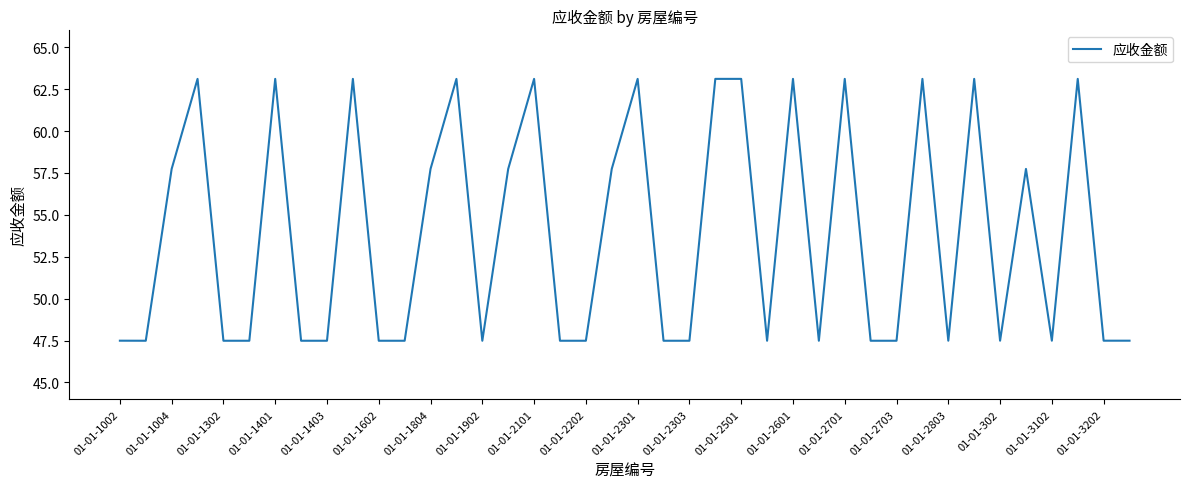

What is the difference between the maximum and minimum values?

15.6